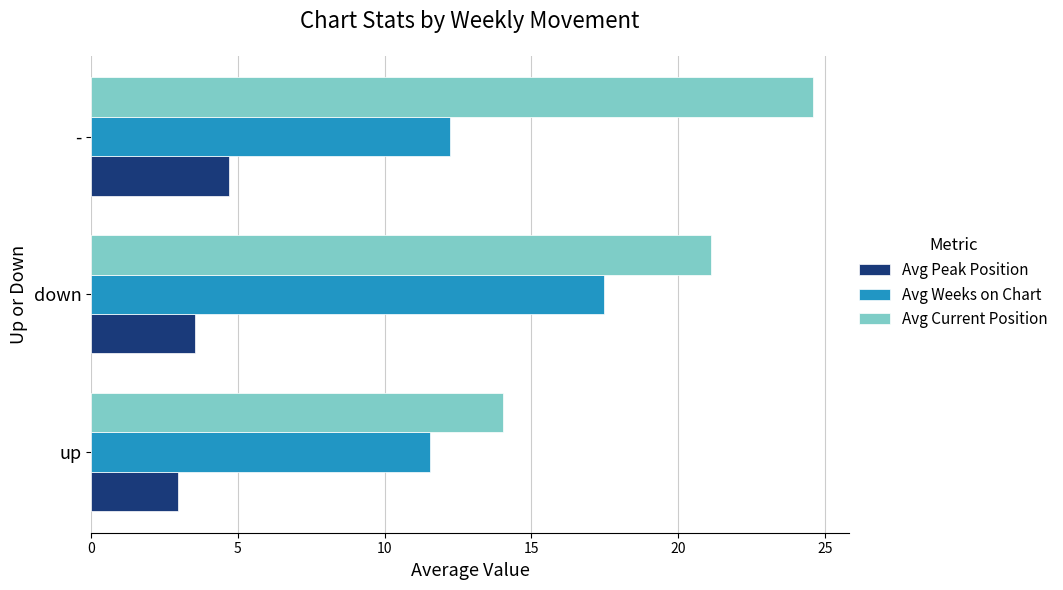

What are all the series names shown in the legend?

Avg Peak Position, Avg Weeks on Chart, Avg Current Position